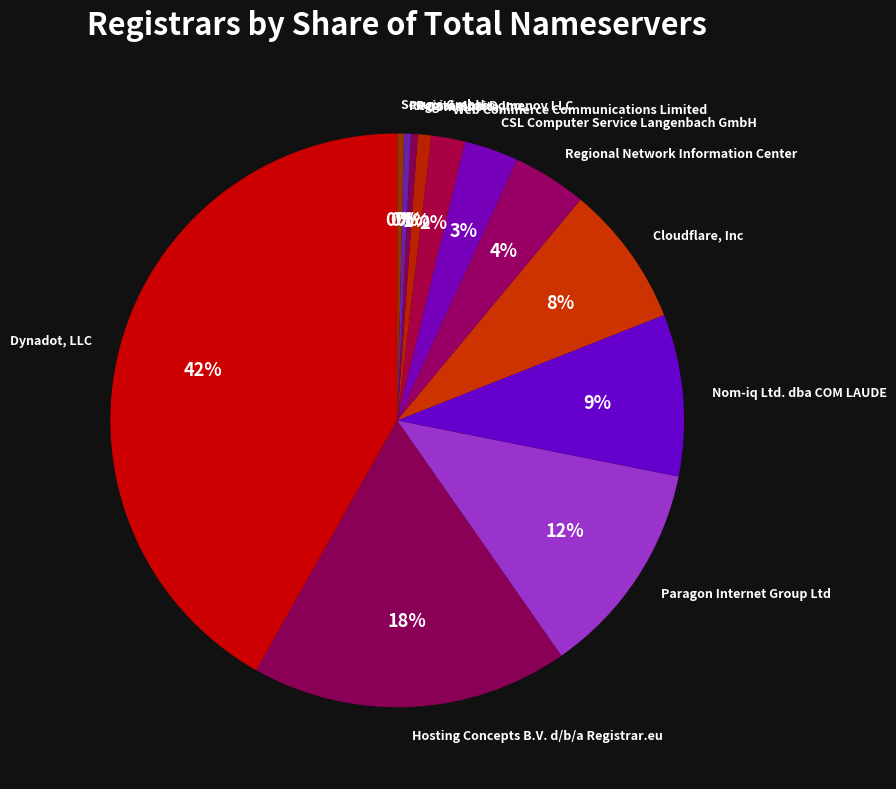

The Nom-iq Ltd. dba COM LAUDE slice represents 9% of the pie. True or false?

True